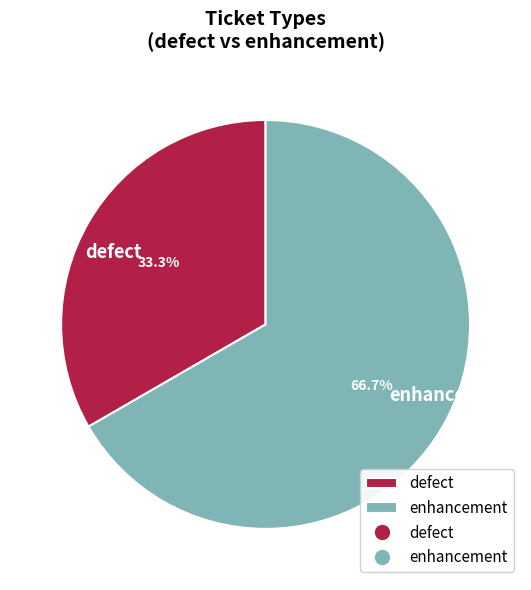

Does defect represent more than half of the total?

No